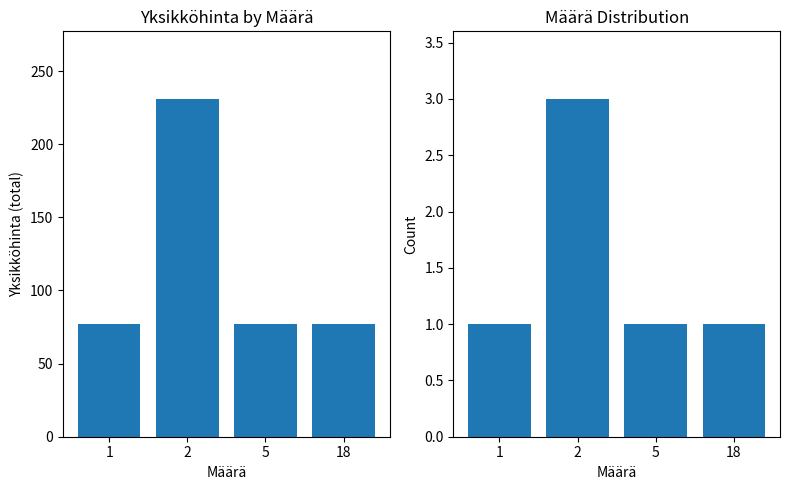

What is the spread (max minus min) of values at 2?

228